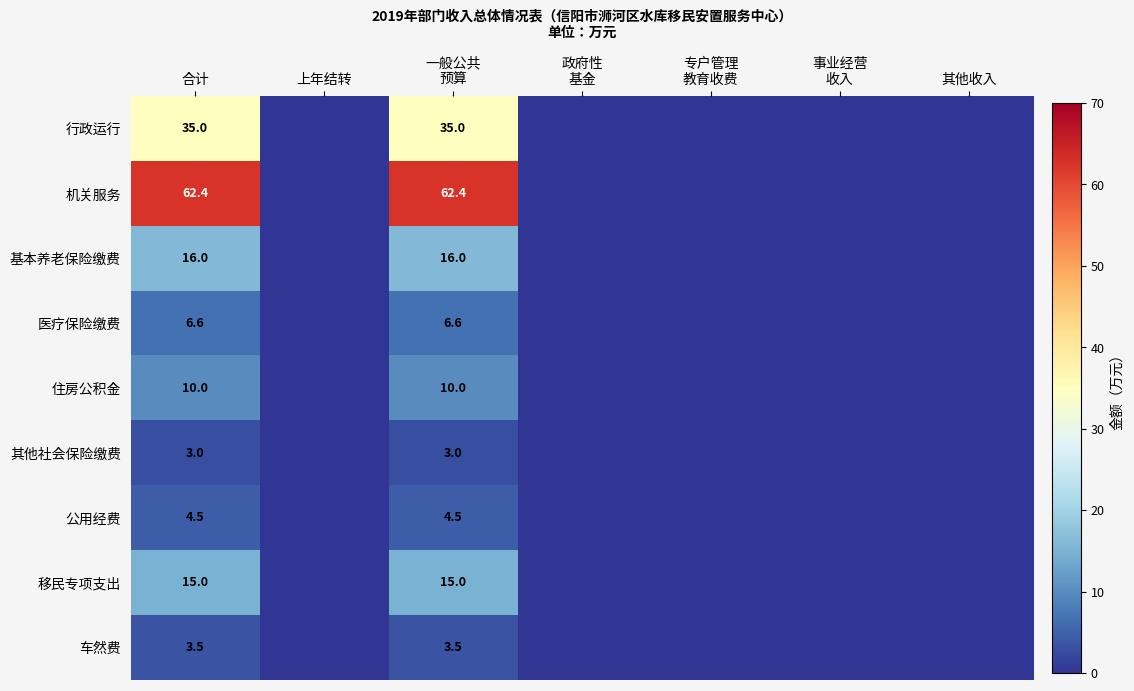

Which label corresponds to the largest value in the chart?

合计